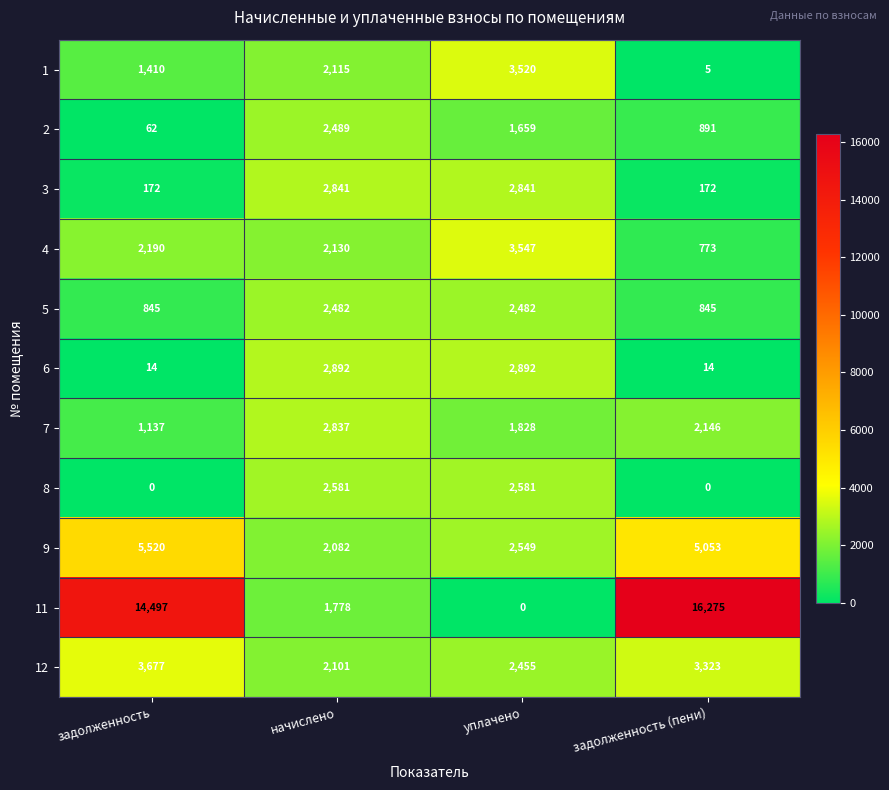

What is the sum of the 11 values at задолженность and задолженность (пени)?

30772